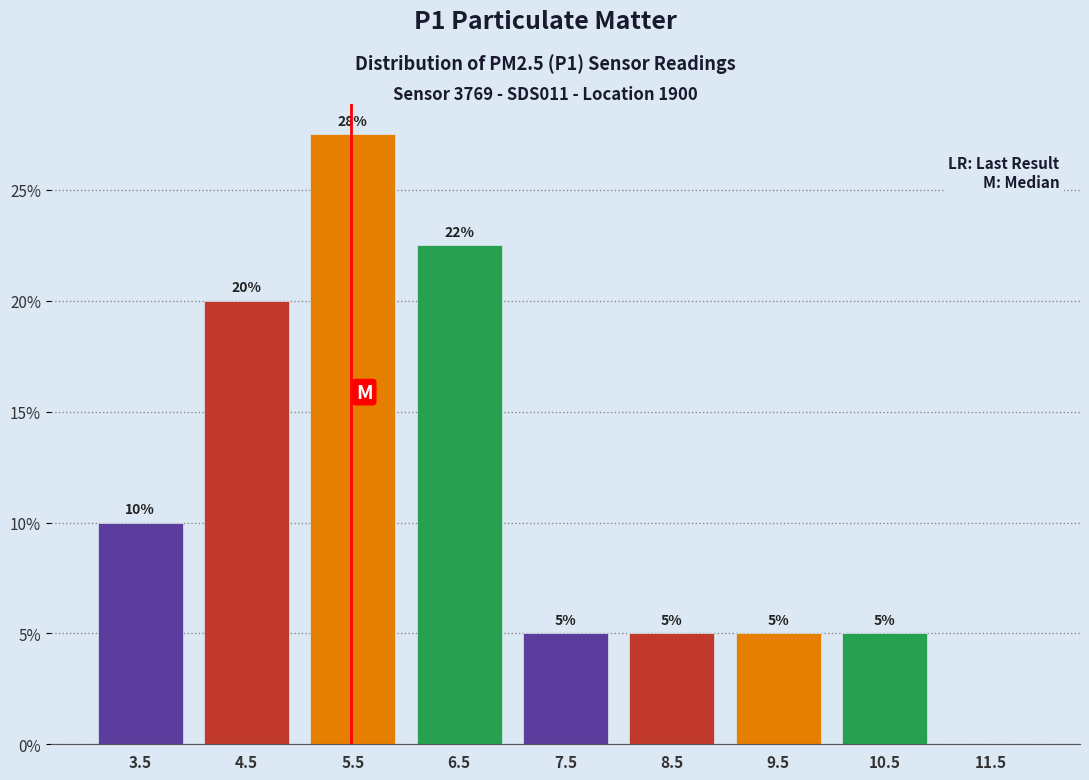

Over which range of the x-axis is the bar tallest?

5 to 6